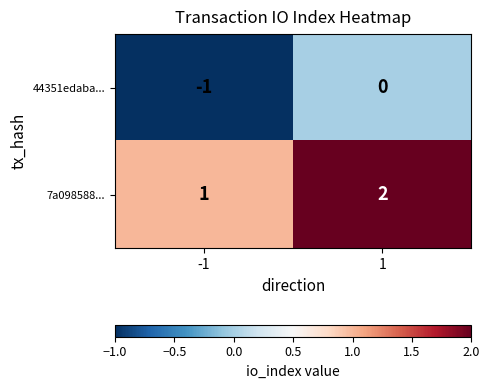

Which series has the largest total across all categories?

7a098588...